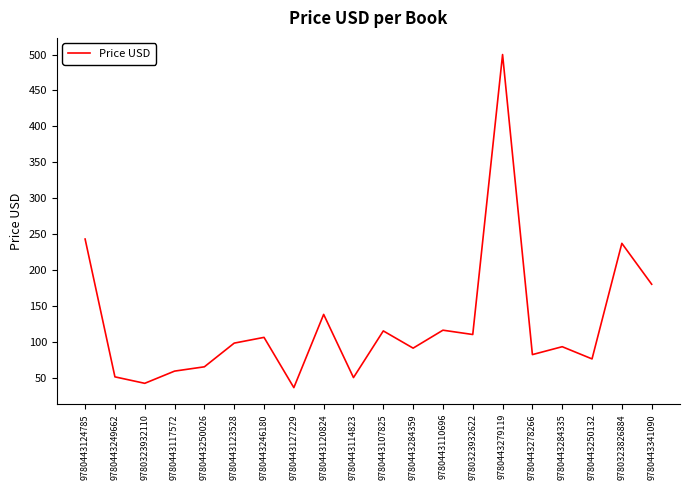

How many interior local valleys (lower than both neighbors) does the data have?

7